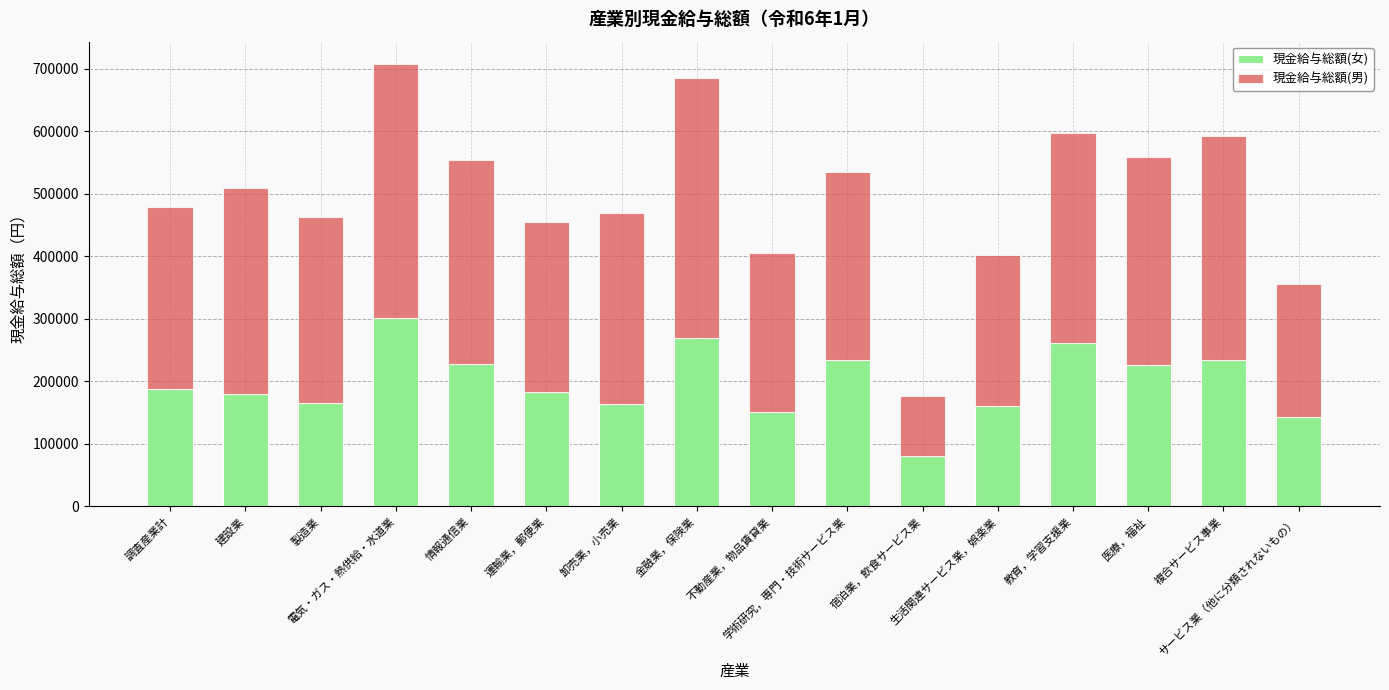

What is the average value of the 現金給与総額(女) series?

197894